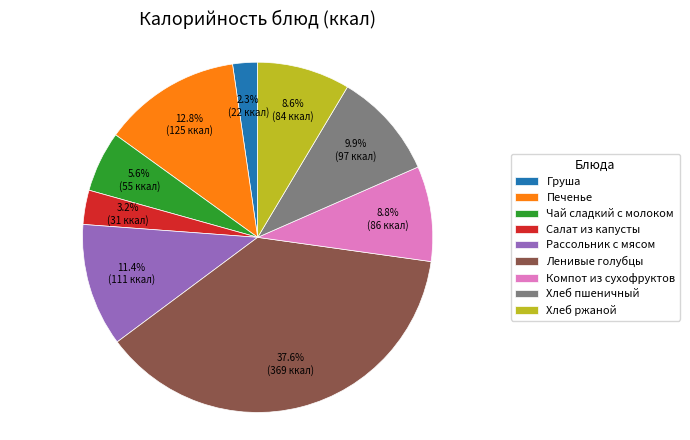

Between Печенье and Хлеб ржаной, which is larger?

Печенье